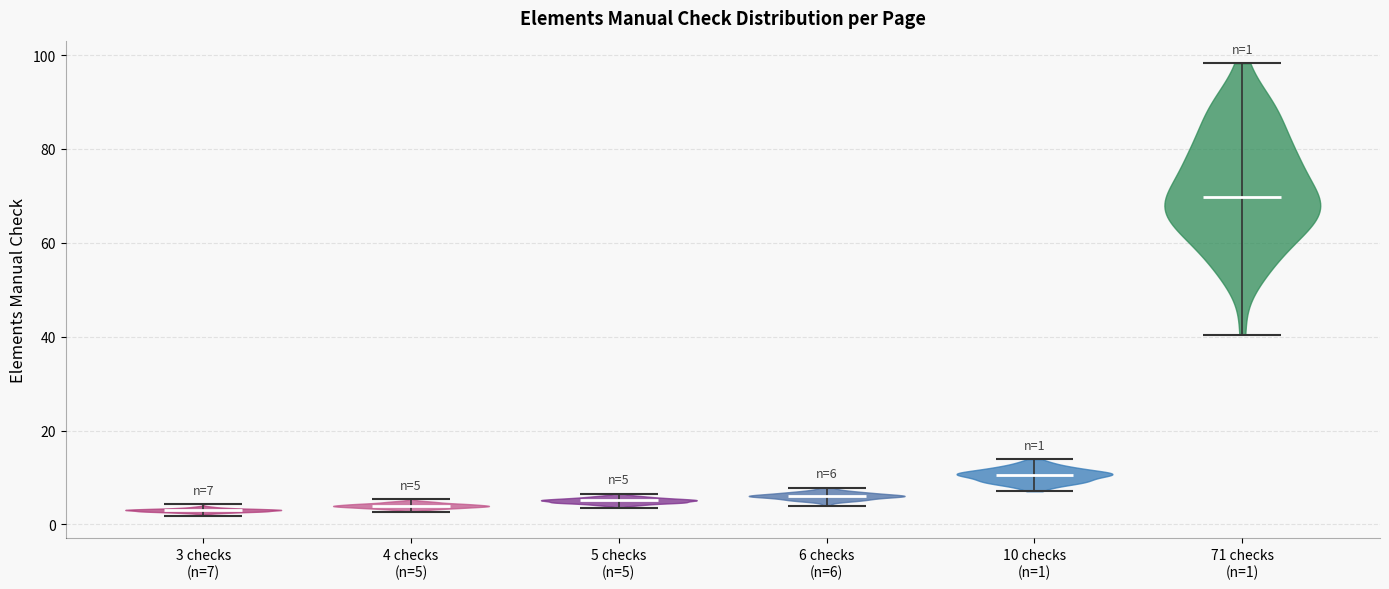

Which violin has the highest median line?

71 checks (n=1)